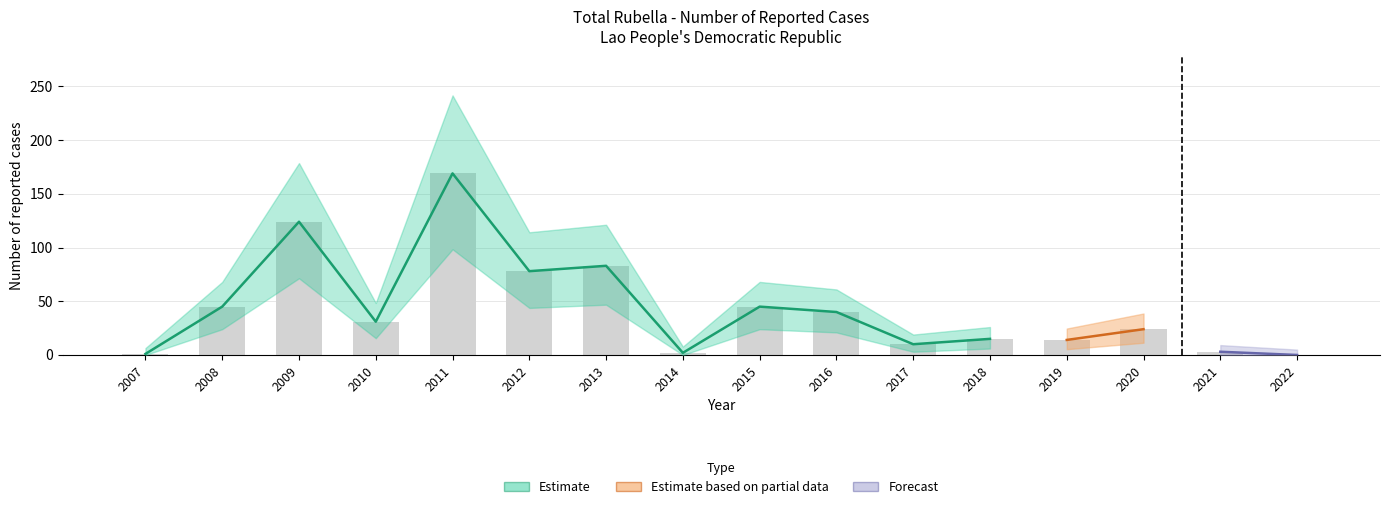

What is the value of the 13th bar from the left?

14